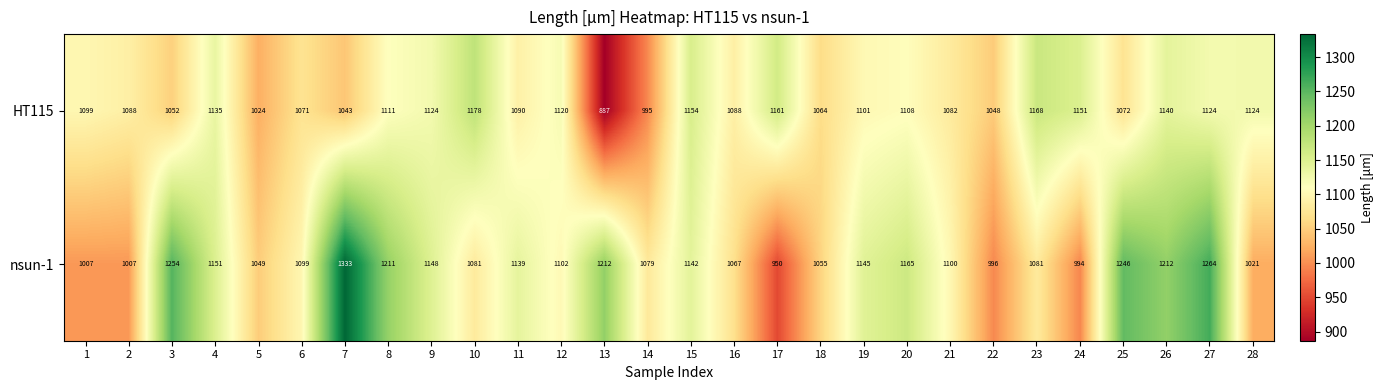

List the series in order of their overall mean, highest first.

nsun-1, HT115